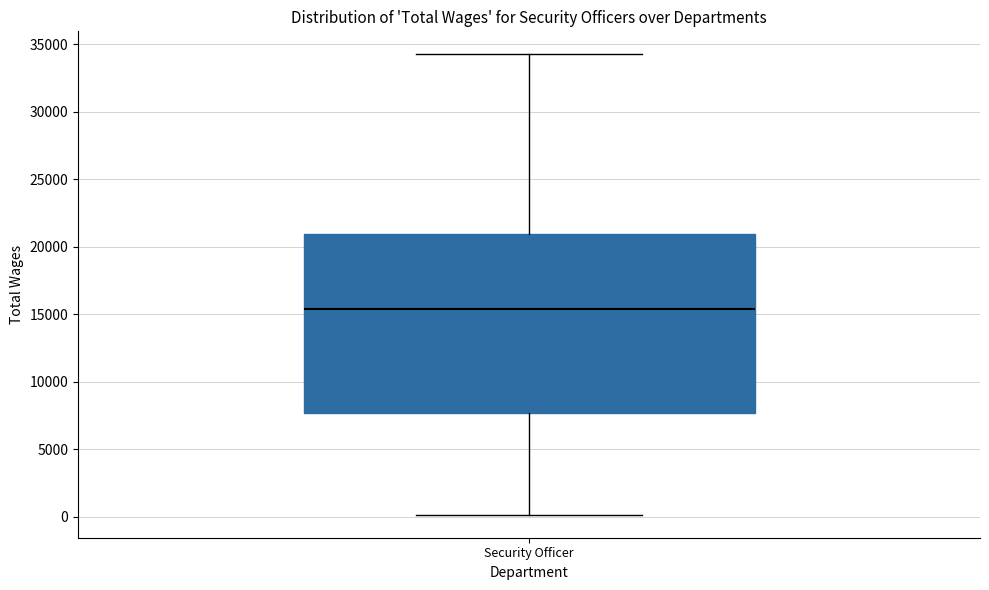

Read this box plot against the y-axis: the position of the median line, the range covered by the box, and the ends of both whiskers. The values are not printed on the chart, so give them approximately, as read against the axis.

median 15500, box 7500 to 21000, whiskers 0 to 34000